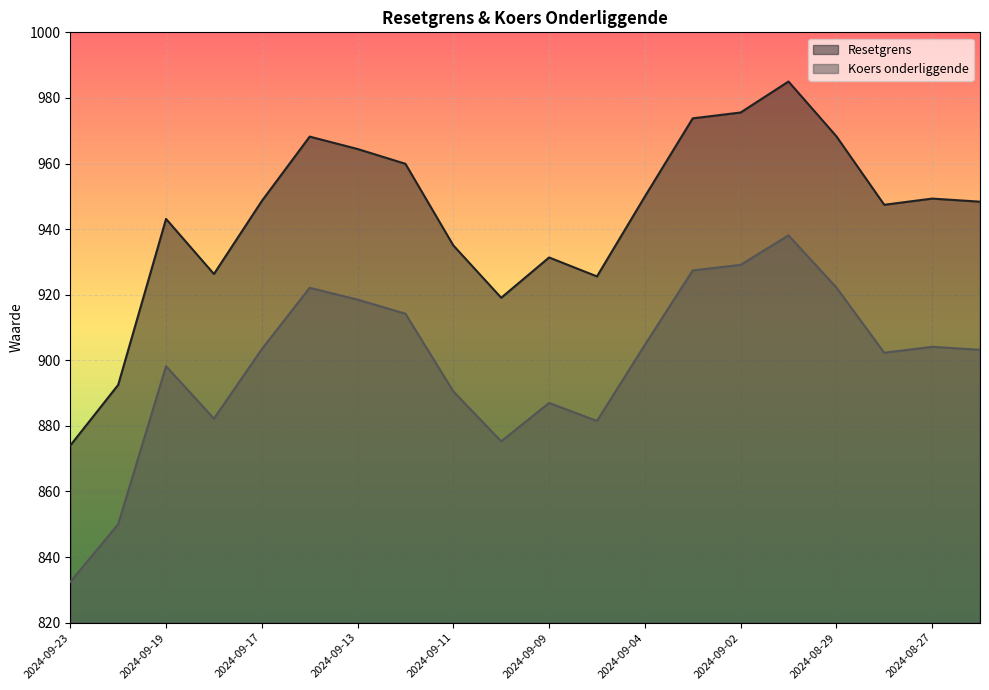

What is the average value of the Resetgrens series?

944.3